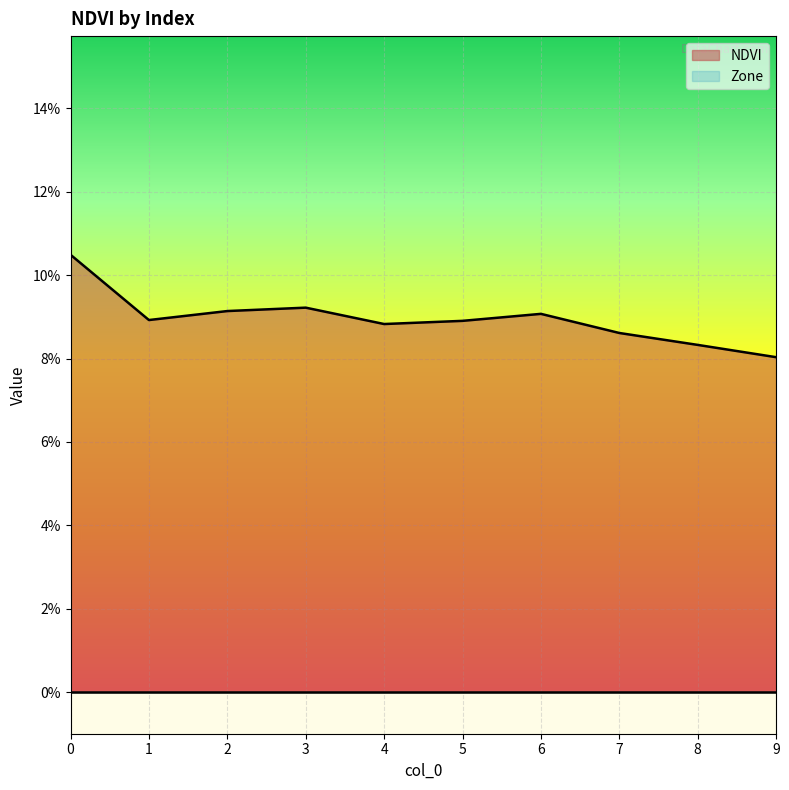

Is it true that the value at 4 is 0.1?

True